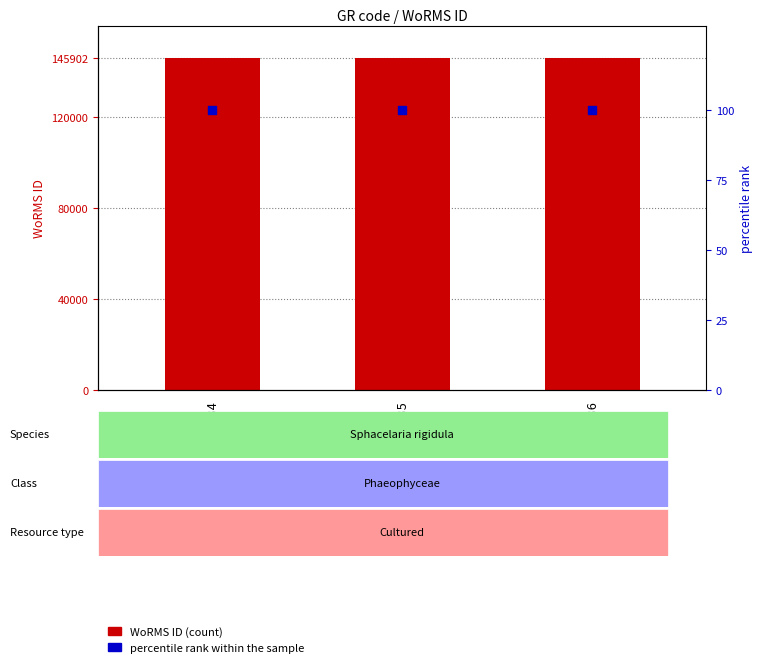

Which series reaches the minimum Y coordinate?

percentile rank within the sample